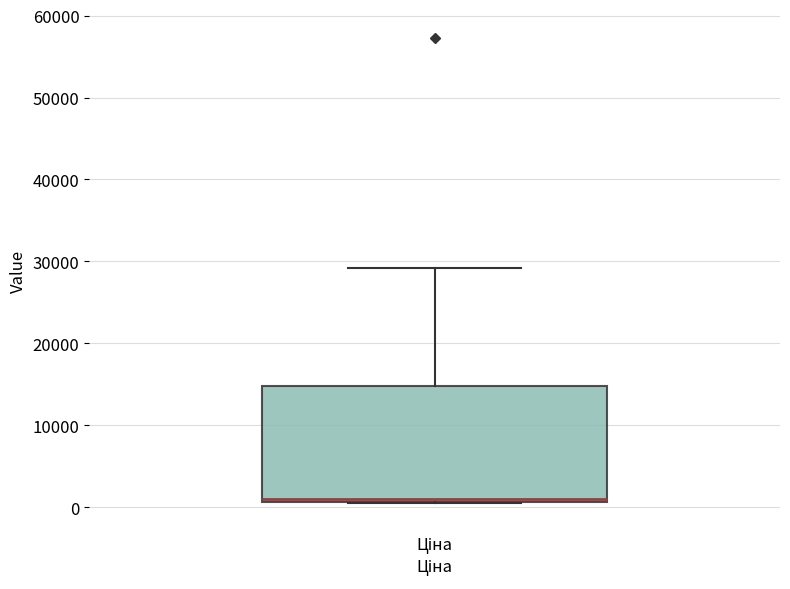

Transcribe this box plot: give where the median line is, the range the box spans, and where the two whiskers end, as read against the y-axis. The values are not printed on the chart, so give them approximately, as read against the axis.

median 1000 (just above the box's lower edge), box 1000 to 15000, whiskers 1000 to 29000